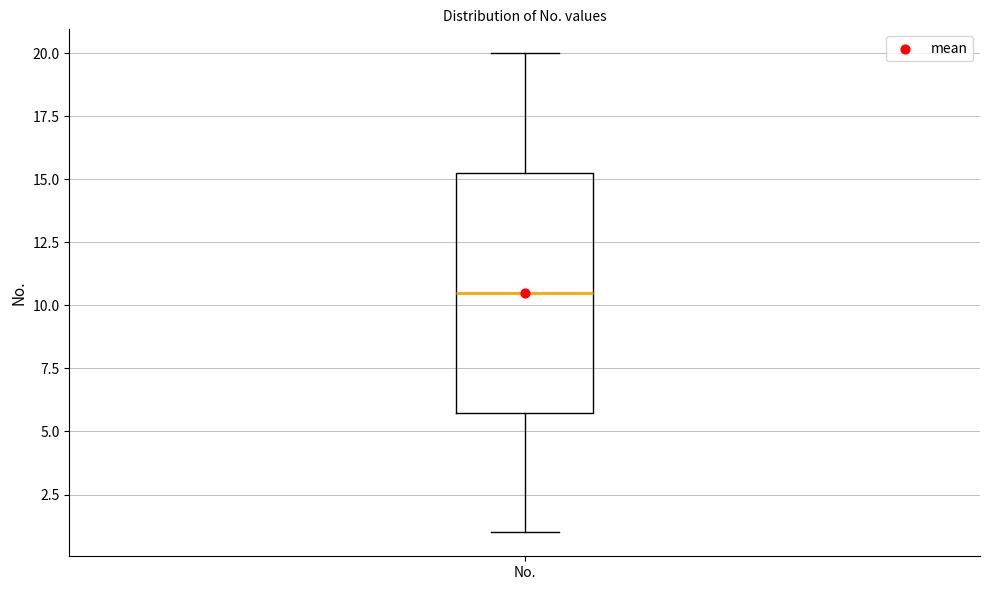

Transcribe this box plot: give where the median line is, the range the box spans, and where the two whiskers end, as read against the y-axis. The values are not printed on the chart, so give them approximately, as read against the axis.

median 10.5, box 6.0 to 15.5, whiskers 1.0 to 20.0